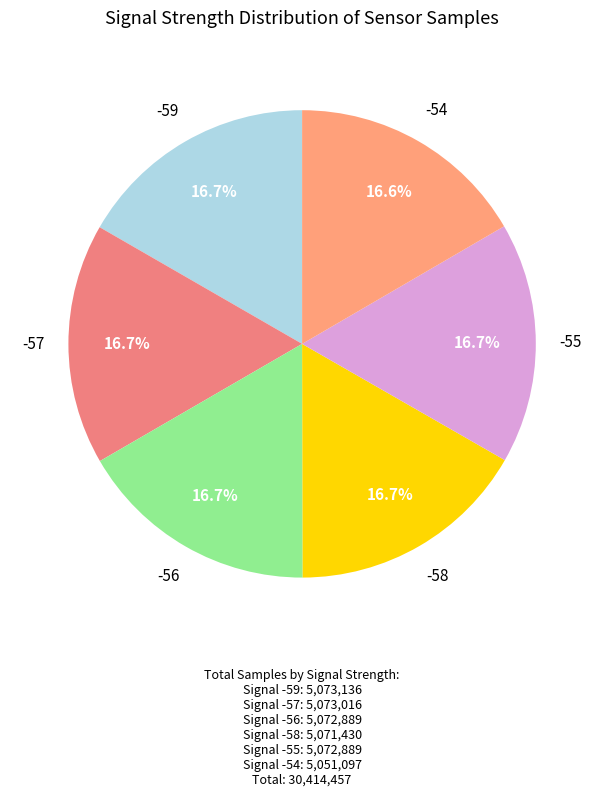

To the nearest percent, what is the average slice percentage?

17%